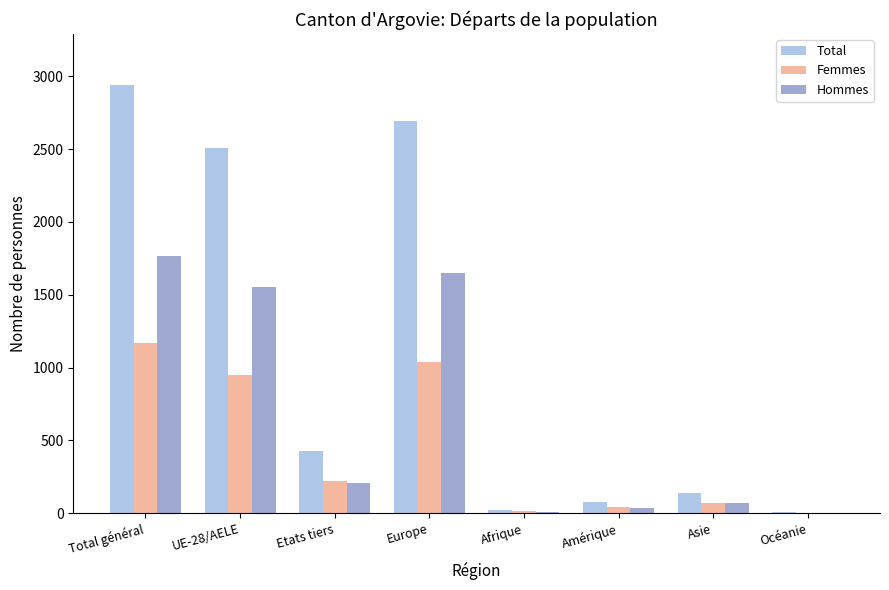

Is it true that Total equals 2938 at Total général?

True